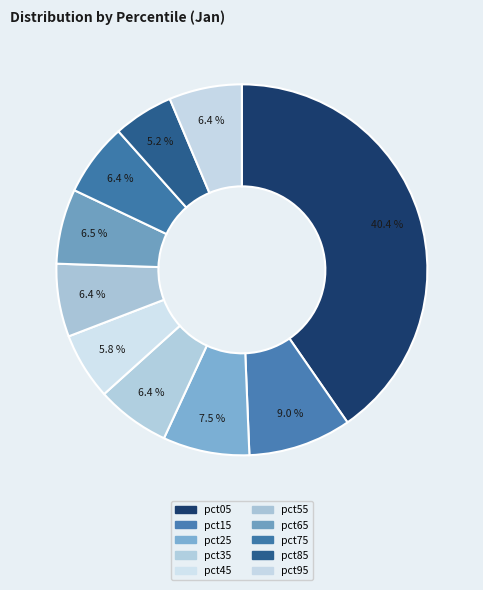

How many slices are in this pie chart?

10